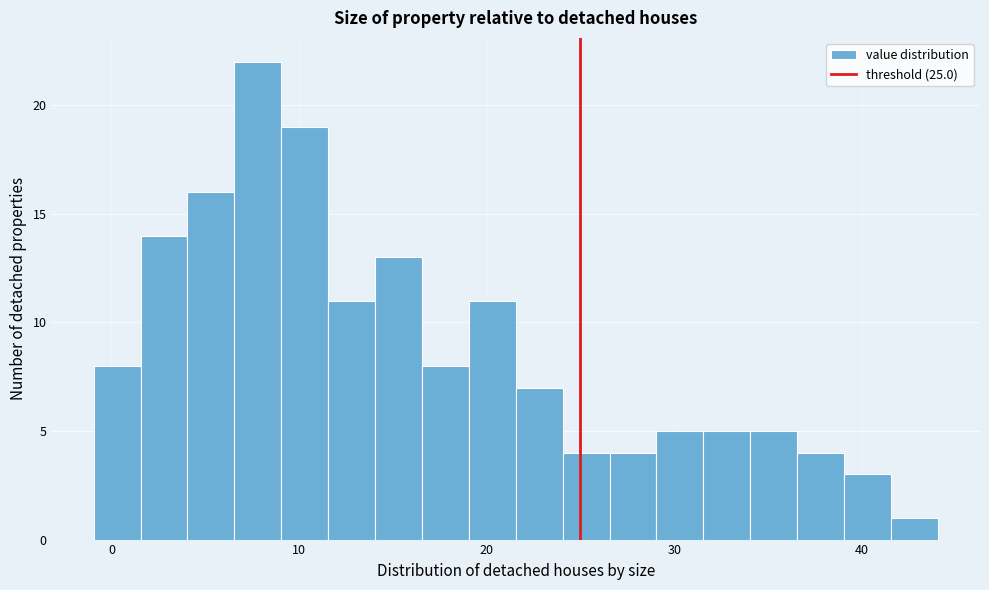

Around what value on the x-axis is the tallest bar? Give the approximate position of its centre, as read against the axis.

8